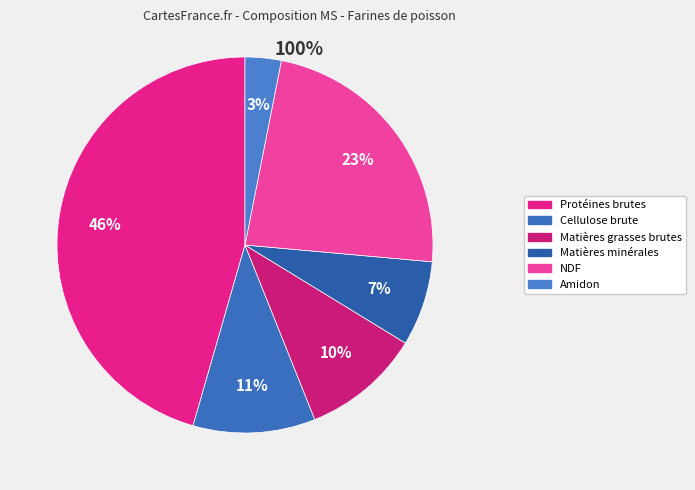

What percentage is the Matières grasses brutes slice, to the nearest percent?

10%